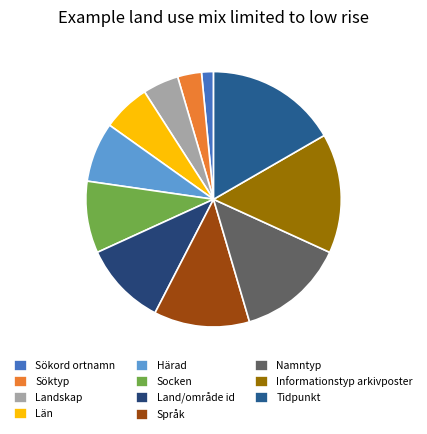

True or false: Land/område id accounts for 16% of the total.

False